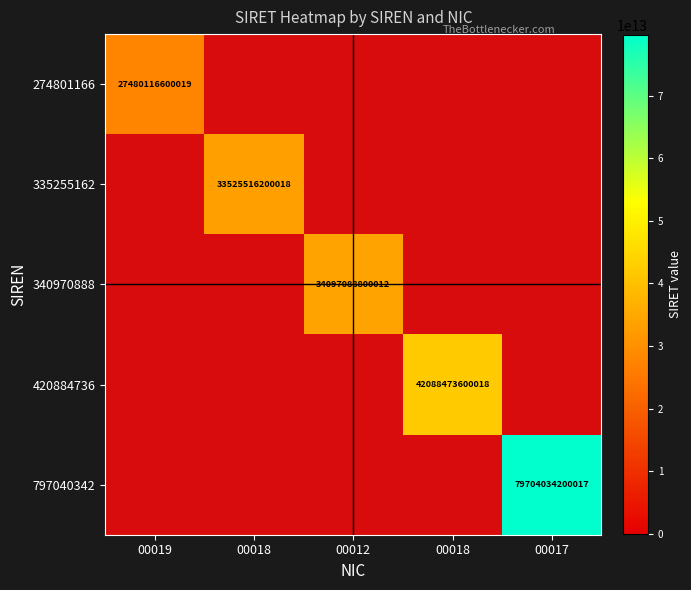

Which has a higher value, 00012 or 00018?

00012